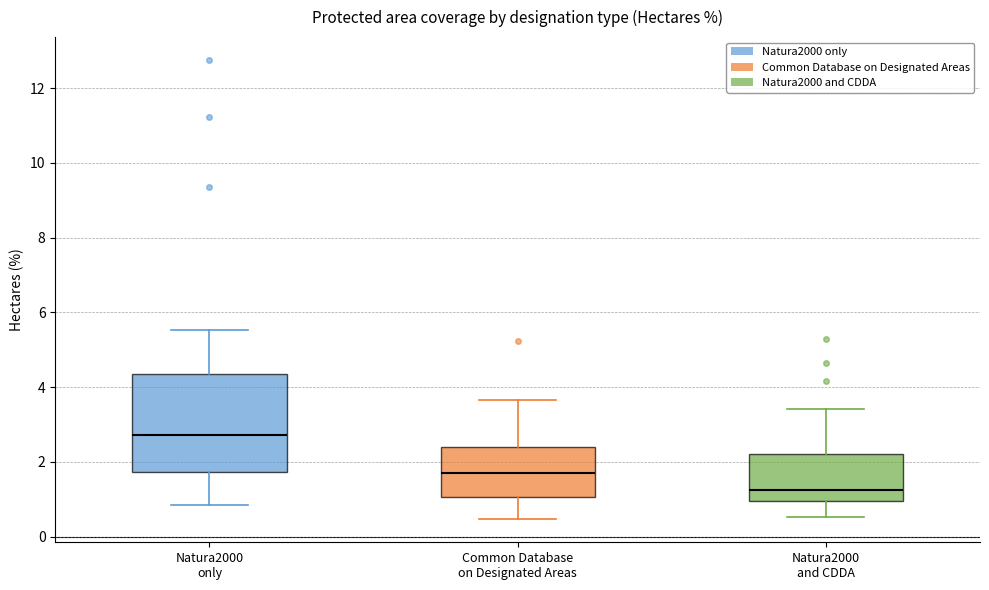

Where is the upper edge of the box for Natura2000 only on the y-axis? The values are not printed on the chart, so give them approximately, as read against the axis.

4.4